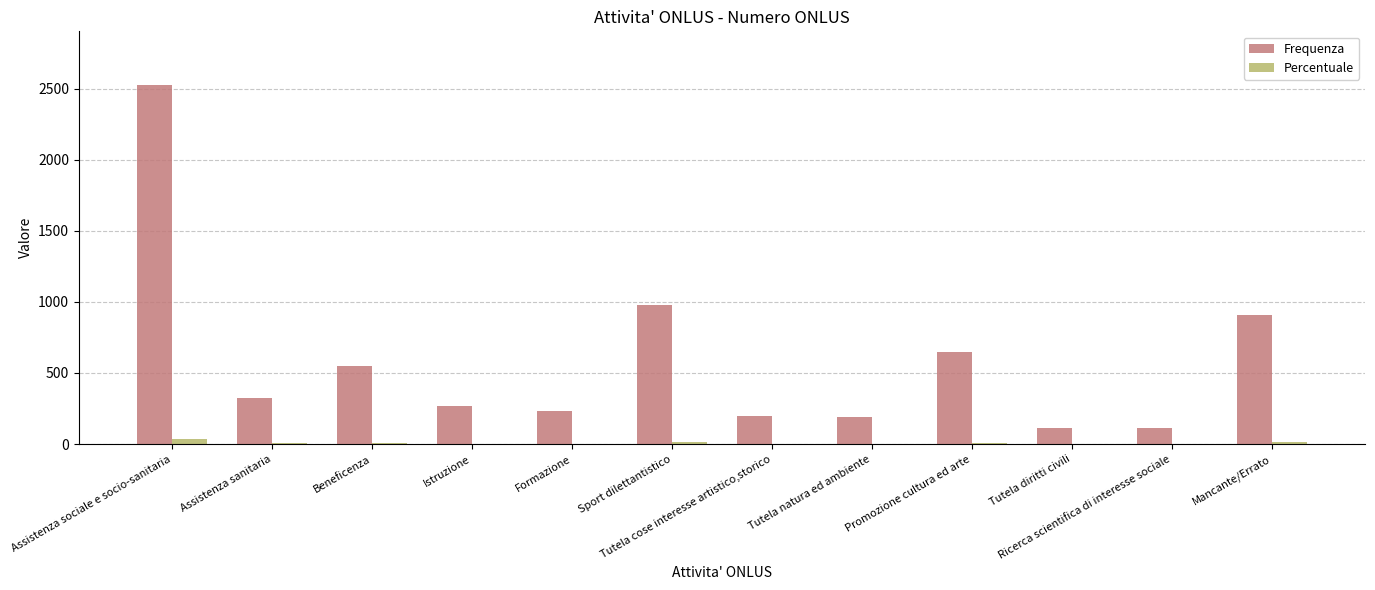

Where is Frequenza nearest to the value 1319?

Sport dilettantistico